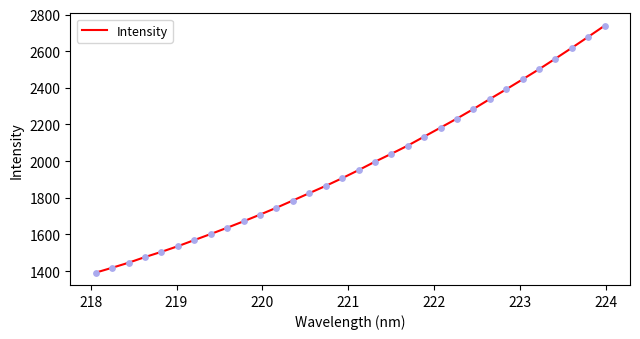

What is the difference between the maximum and minimum values?

1347.2